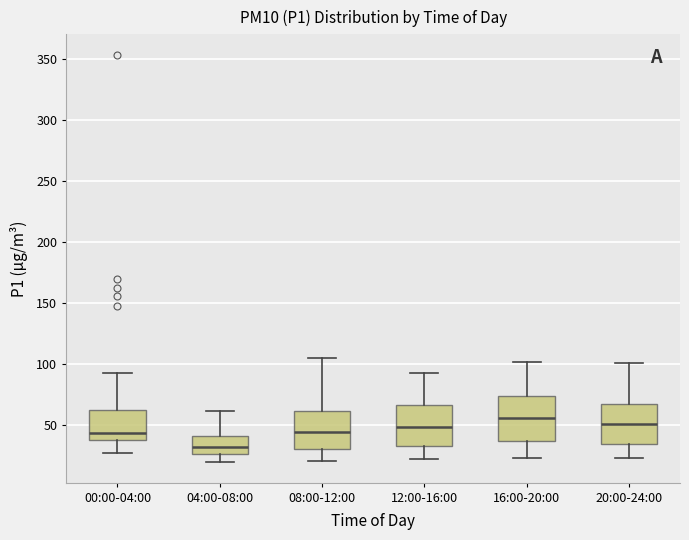

Where does the lower whisker of the box for 12:00-16:00 end on the y-axis? The values are not printed on the chart, so give them approximately, as read against the axis.

20